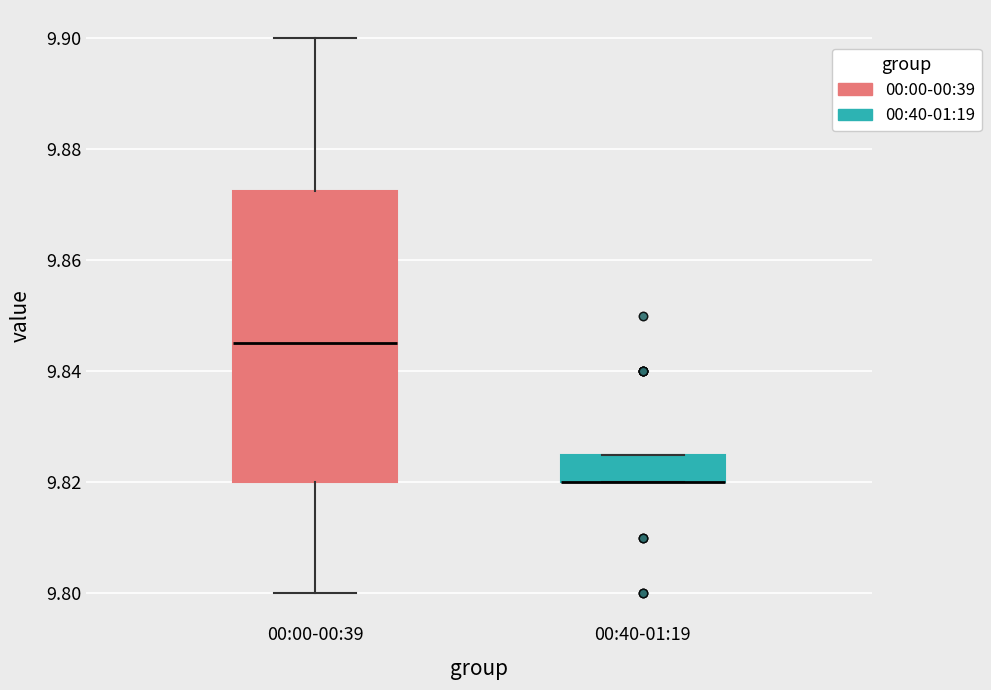

Reading left to right, read every box against the y-axis: the position of its median line, the range the box covers, and the ends of its whiskers. The values are not printed on the chart, so give them approximately, as read against the axis.

00:00-00:39: median 9.846, box 9.820 to 9.872, whiskers 9.800 to 9.900
00:40-01:19: median 9.820 (drawn on the box's lower edge), box 9.820 to 9.826, whiskers 9.820 to 9.826